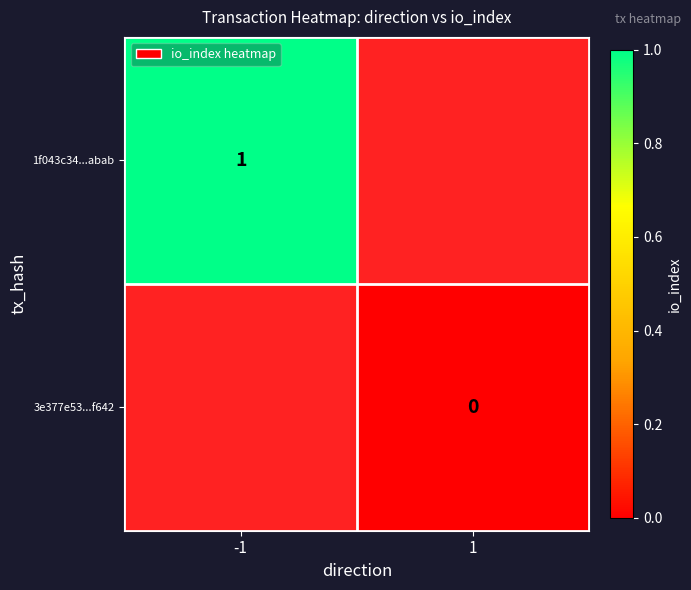

At which category does the chart reach its peak across all series?

-1